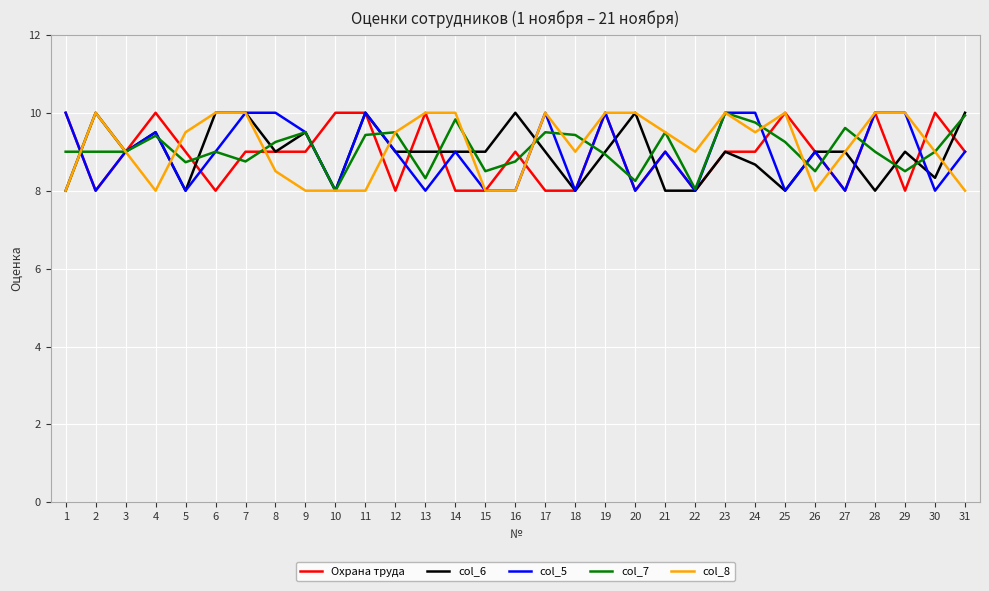

What is the maximum value for col_8?

10.0